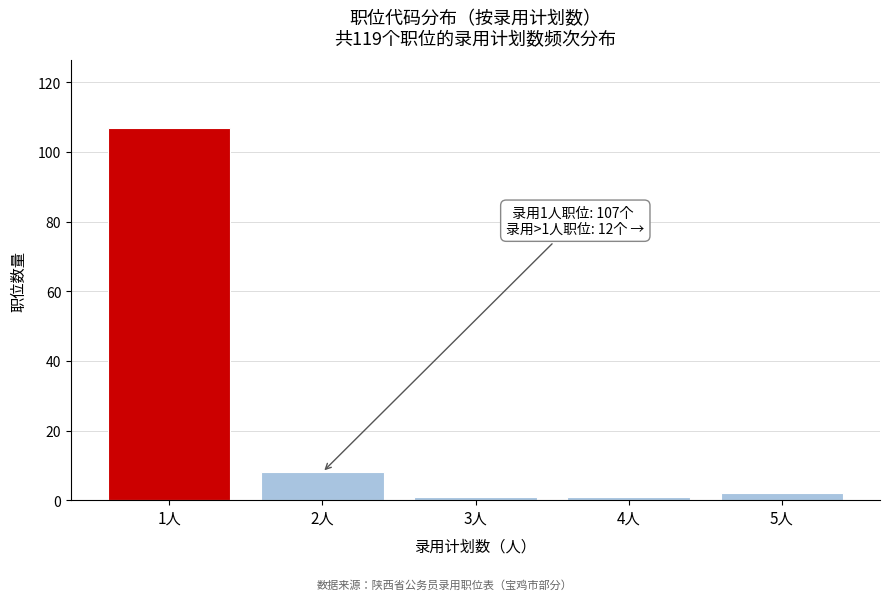

Reading left to right, what are all the values shown in this chart?

107	8	1	1	2